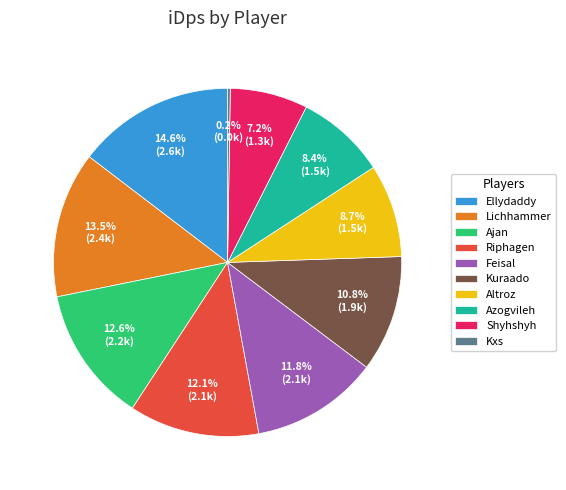

To the nearest percent, what is the difference between the largest and smallest slice percentages?

14%